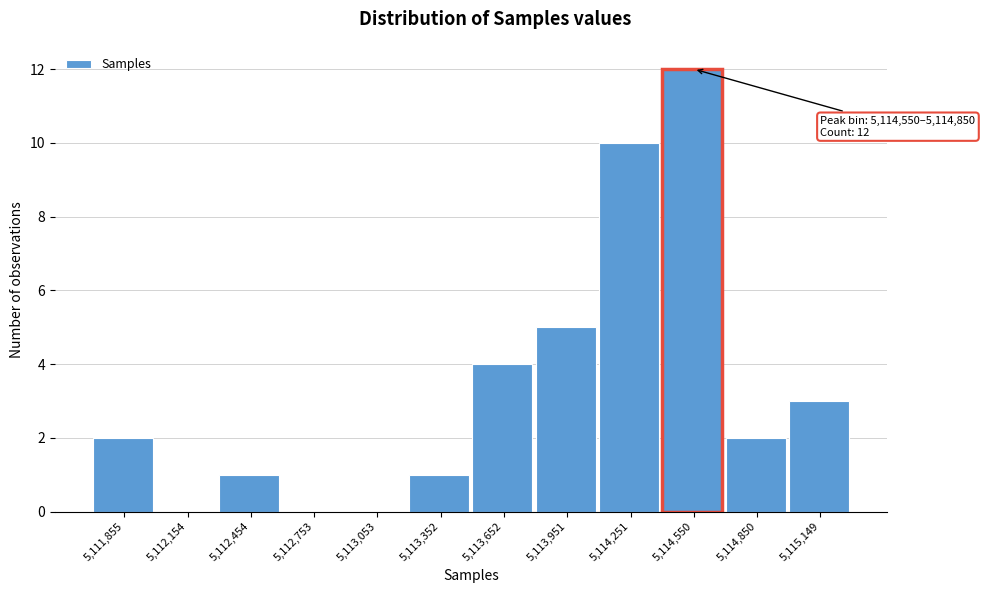

Reading right to left, what are all the values shown in this chart?

5,115,149=3	5,114,850=2	5,114,550=12	5,114,251=10	5,113,951=5	5,113,652=4	5,113,352=1	5,113,053=0	5,112,753=0	5,112,454=1	5,112,154=0	5,111,855=2